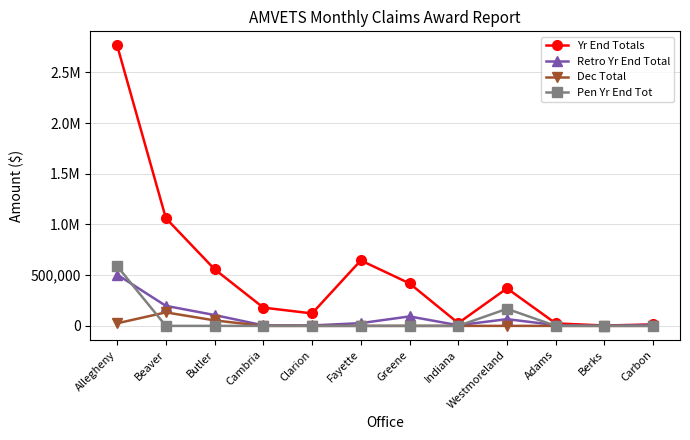

Where is the first local maximum for Pen Yr End Tot?

Westmoreland